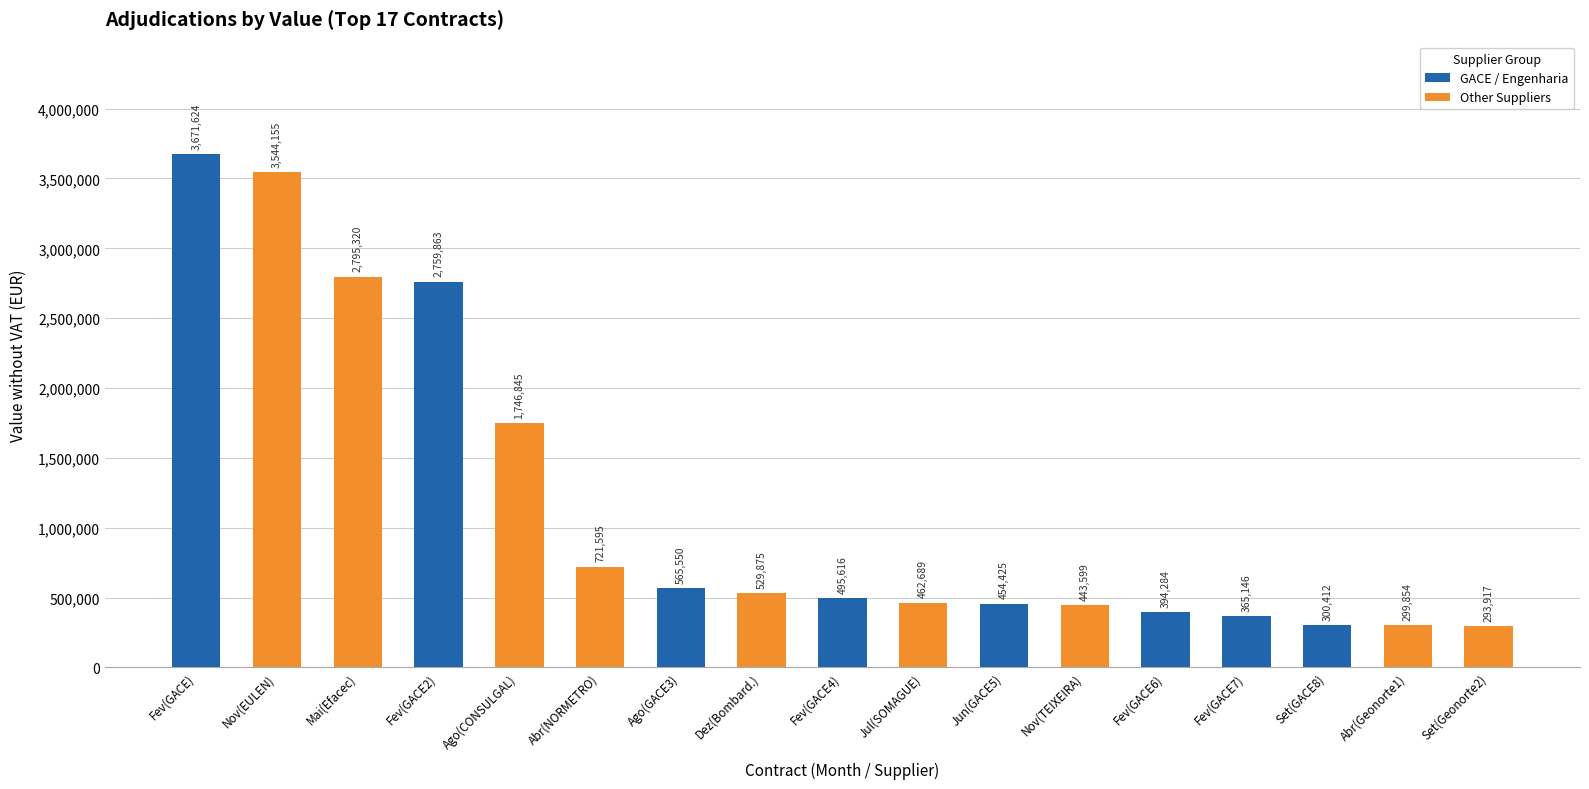

At which label does the data first exceed 495616?

Fevereiro